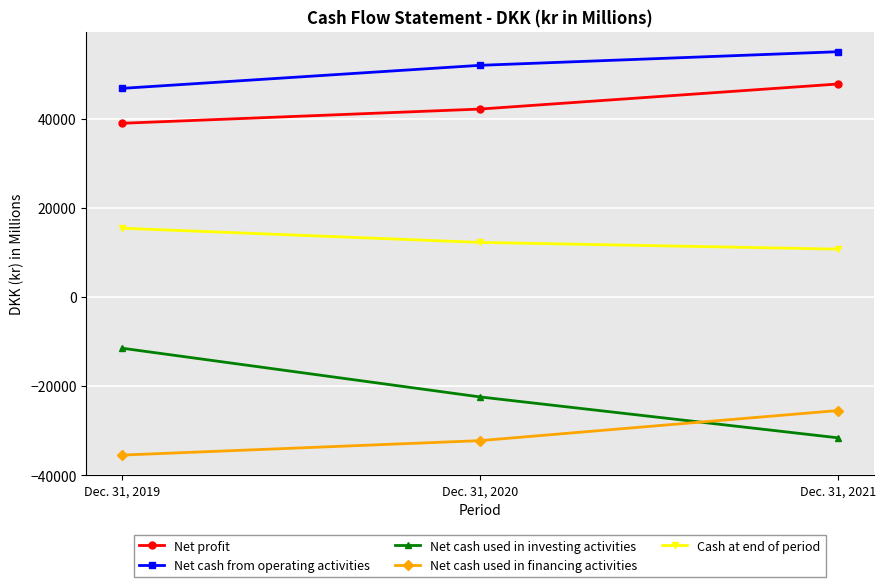

The Net cash from operating activities series shows 55000 at Dec. 31, 2021. True or false?

True